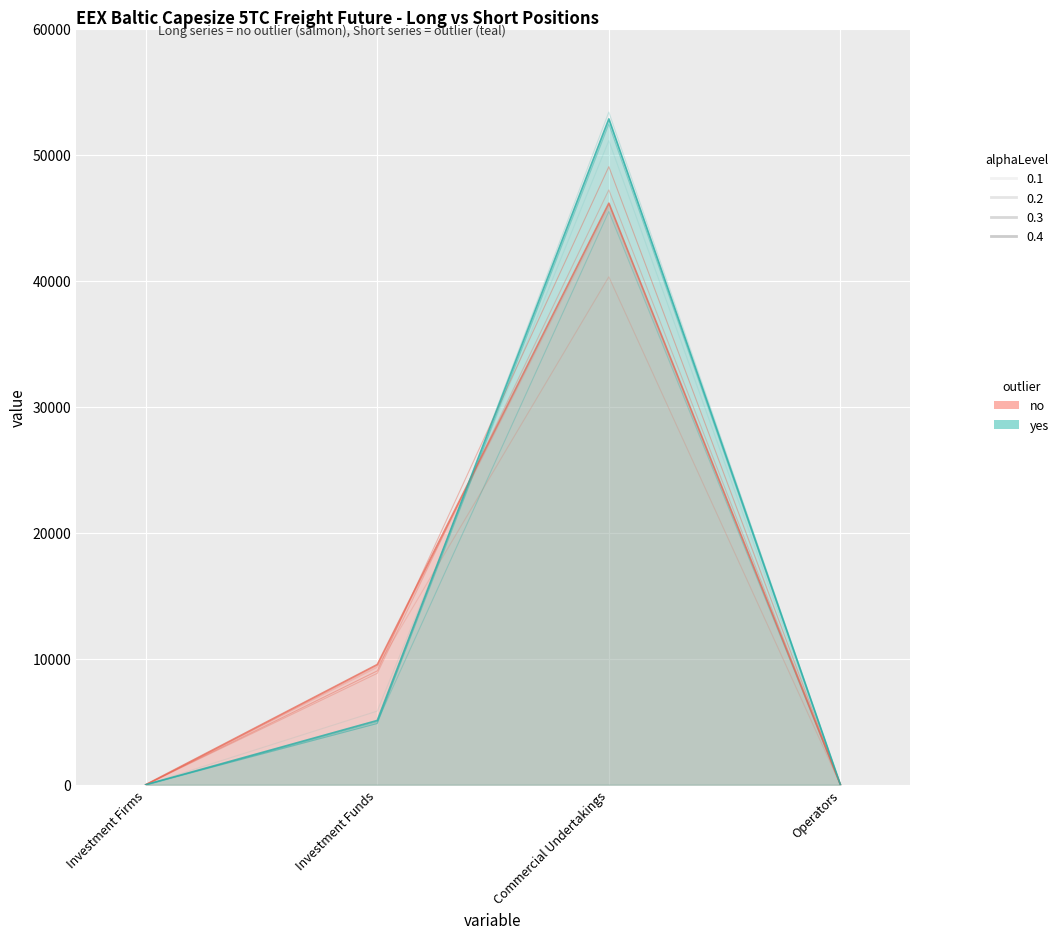

What is the label of the 2nd point from the right?

Commercial Undertakings